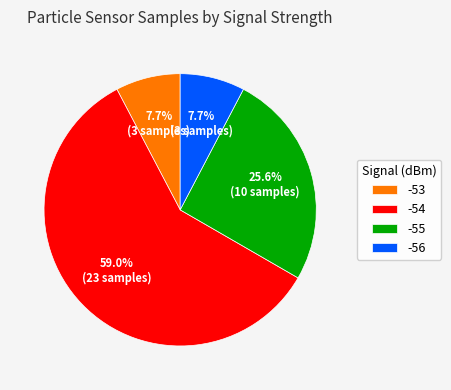

The -55 slice represents 19% of the pie. True or false?

False